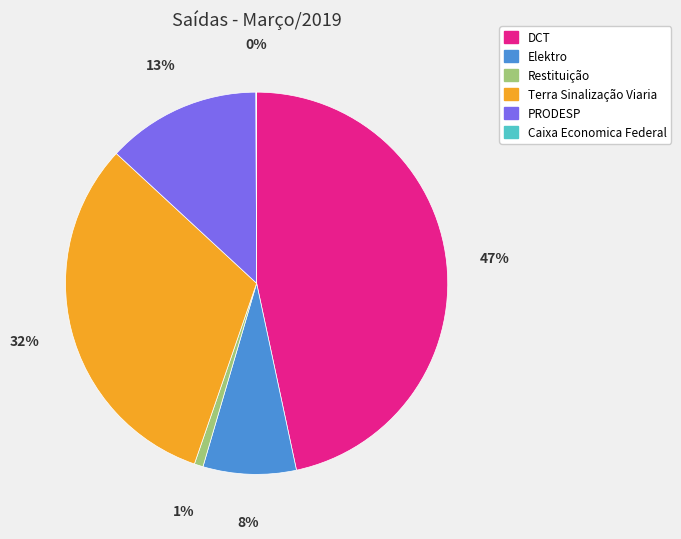

Is Terra Sinalização Viaria the majority of the pie?

No